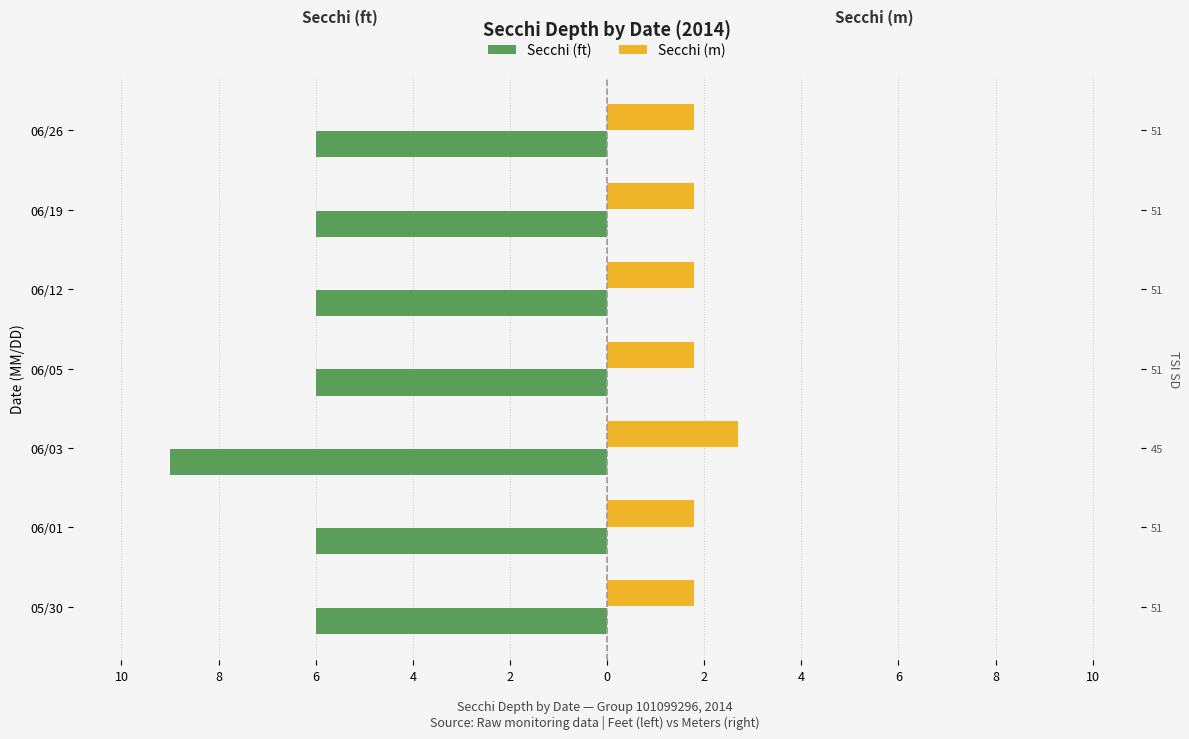

What is the label of the 5th bar from the right?

06/03